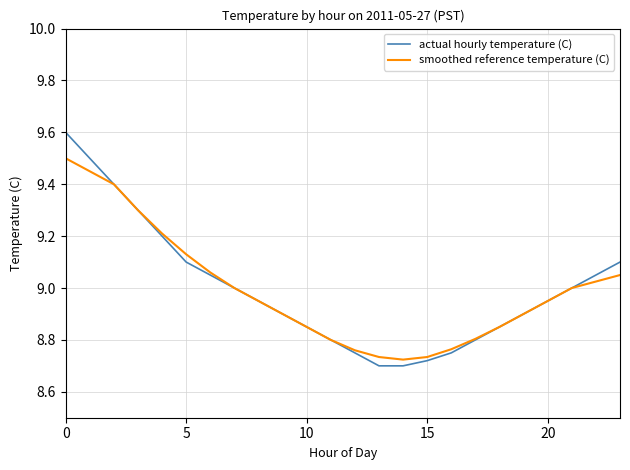

What is the maximum value shown in the chart?

9.6